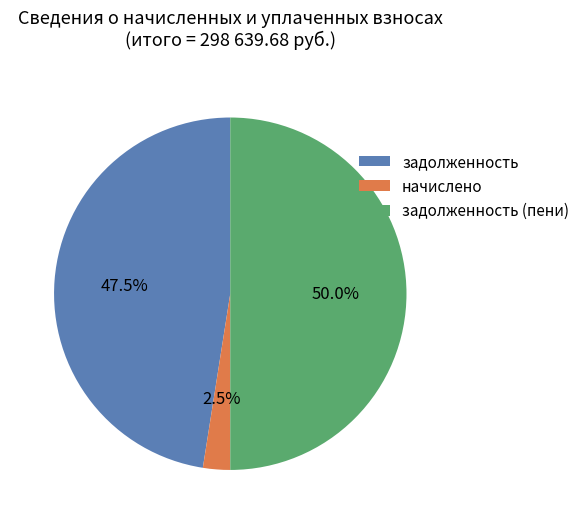

Is начислено the majority of the pie?

No